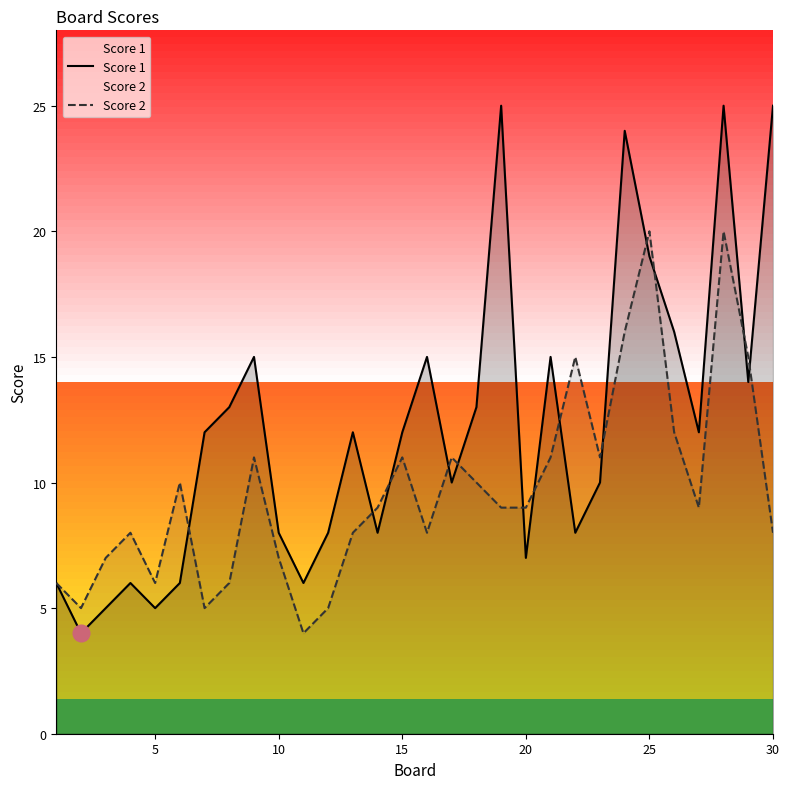

Rank the series by their average value, from lowest to highest.

Score 2, Score 1